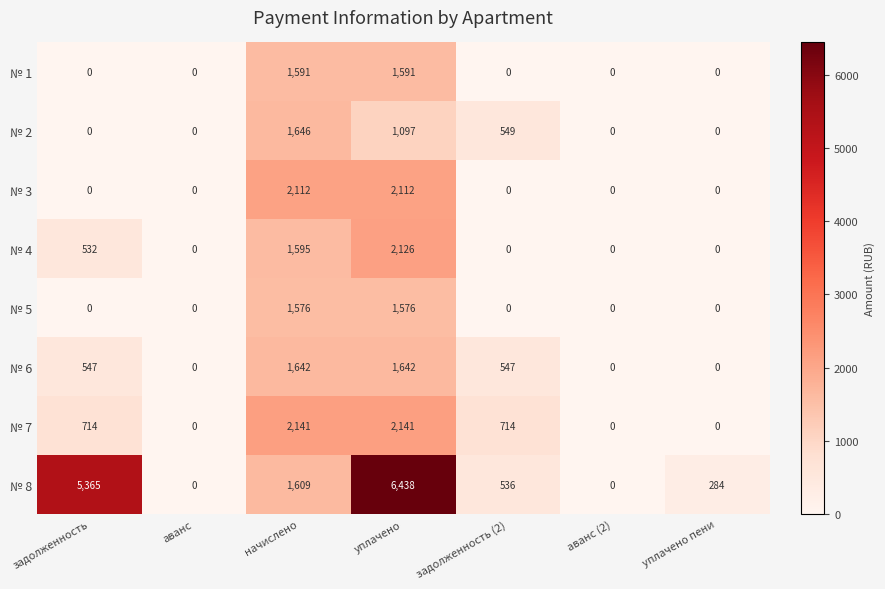

Which category has the highest value across all series?

уплачено